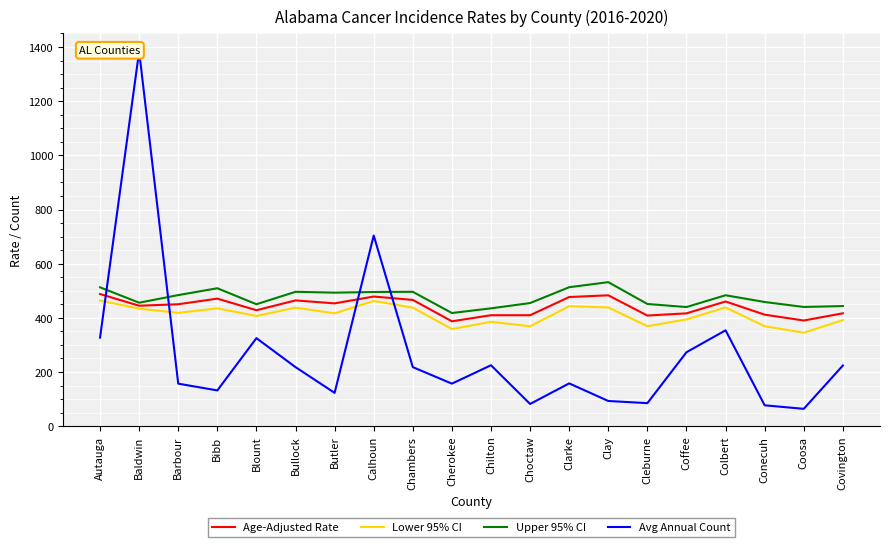

Rank the series by their maximum value, from lowest to highest.

Lower 95% CI, Age-Adjusted Rate, Upper 95% CI, Avg Annual Count